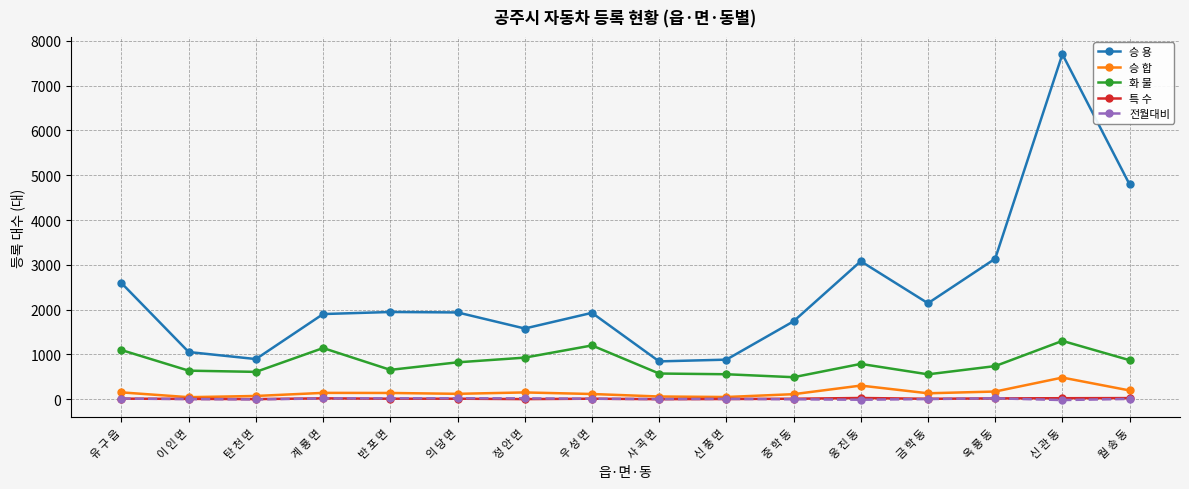

Does the chart have visible grid lines?

Yes